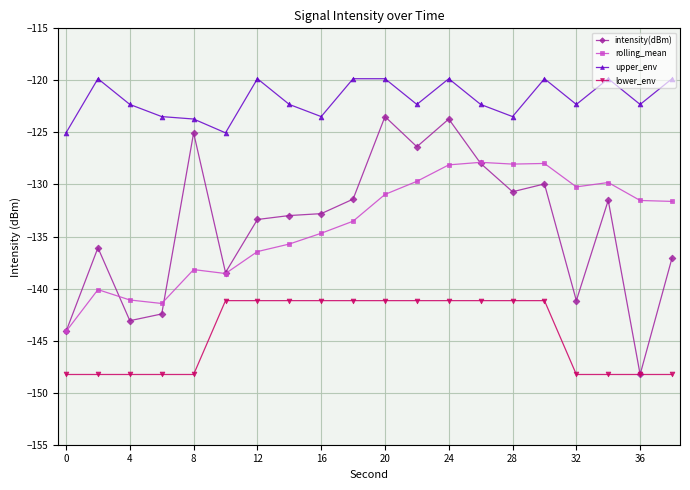

What is the sum of all upper_env values?

-2436.8